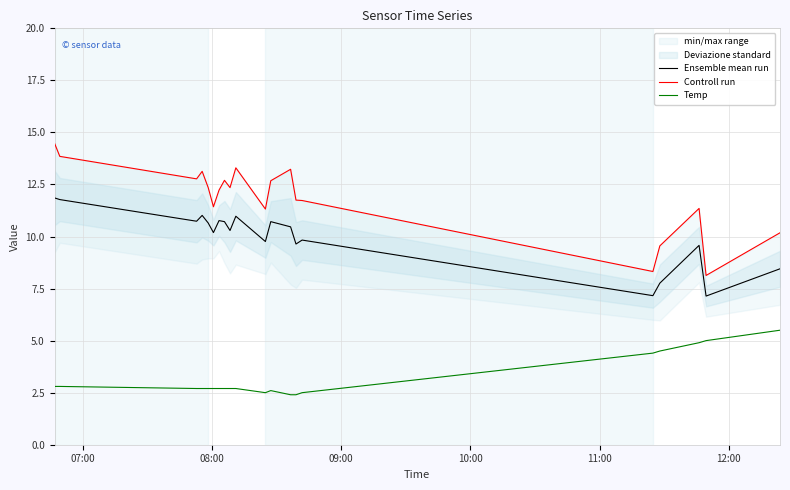

What is the maximum value for Temp?

5.5